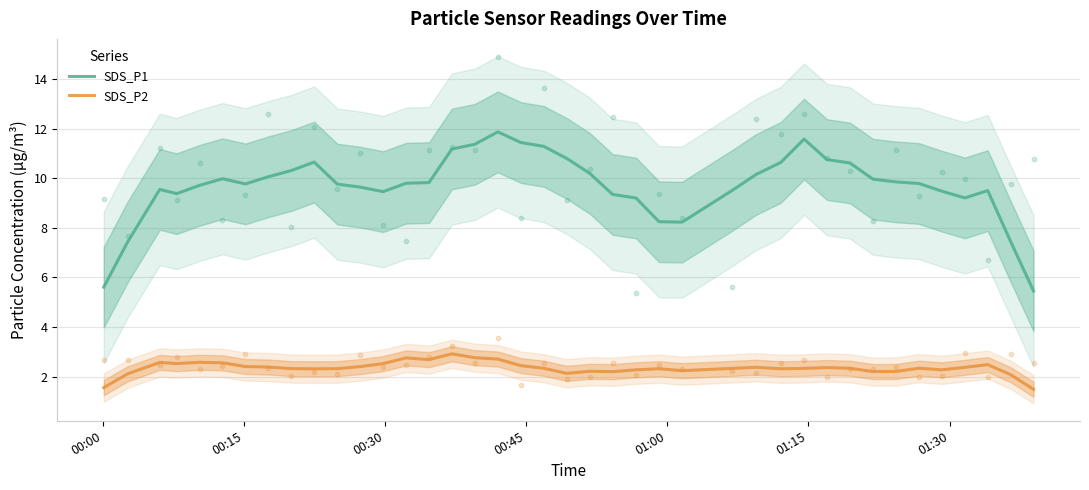

Which series has the largest total across all categories?

SDS_P1